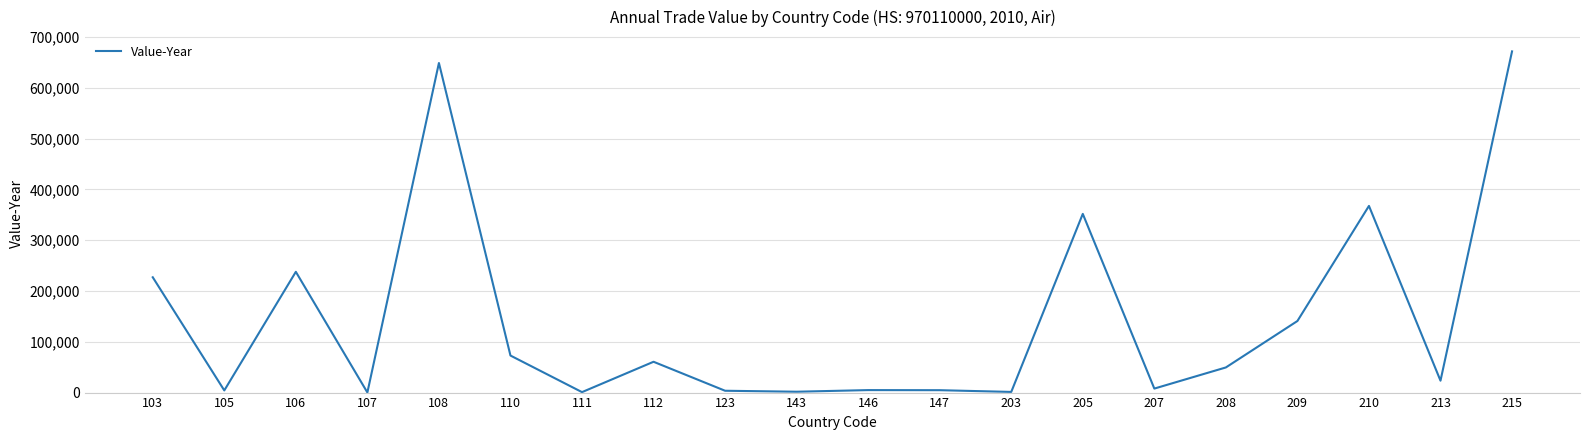

Between 123 and 112, which is larger?

112